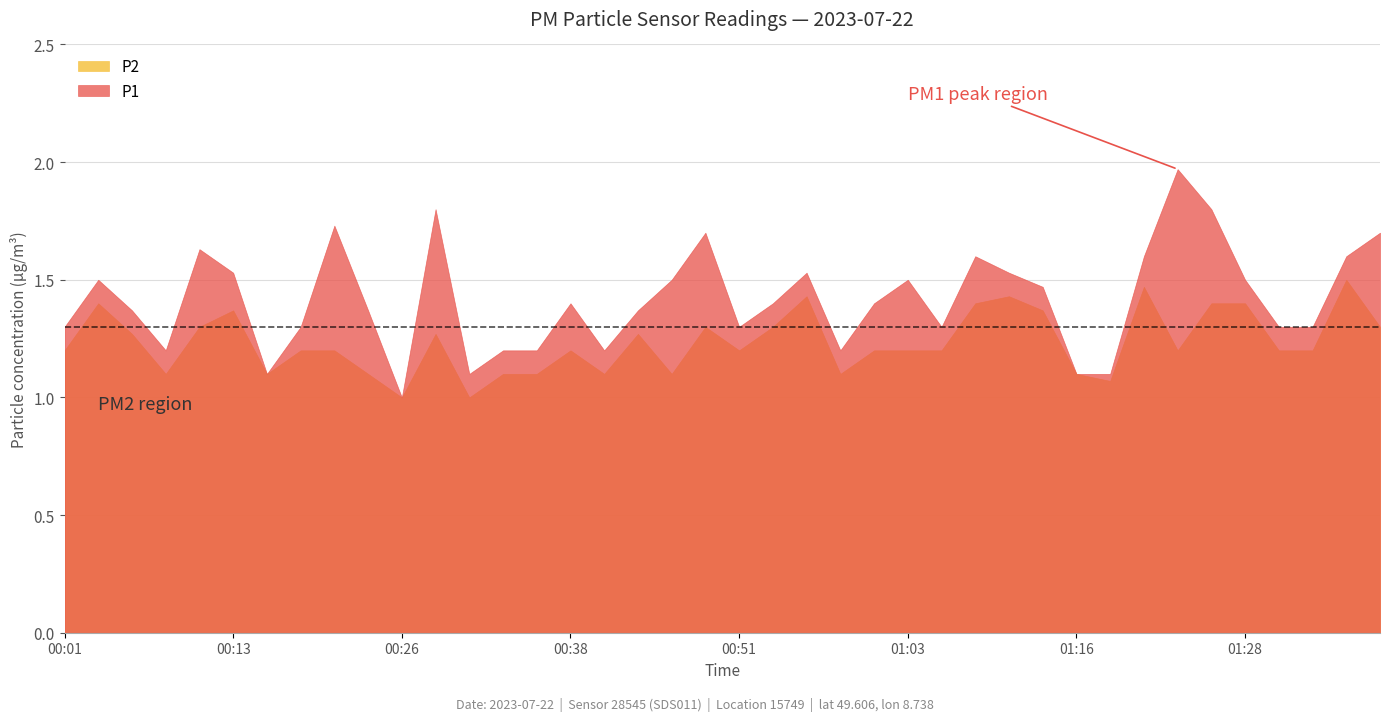

What is the total value across all series at 00:13?

2.9